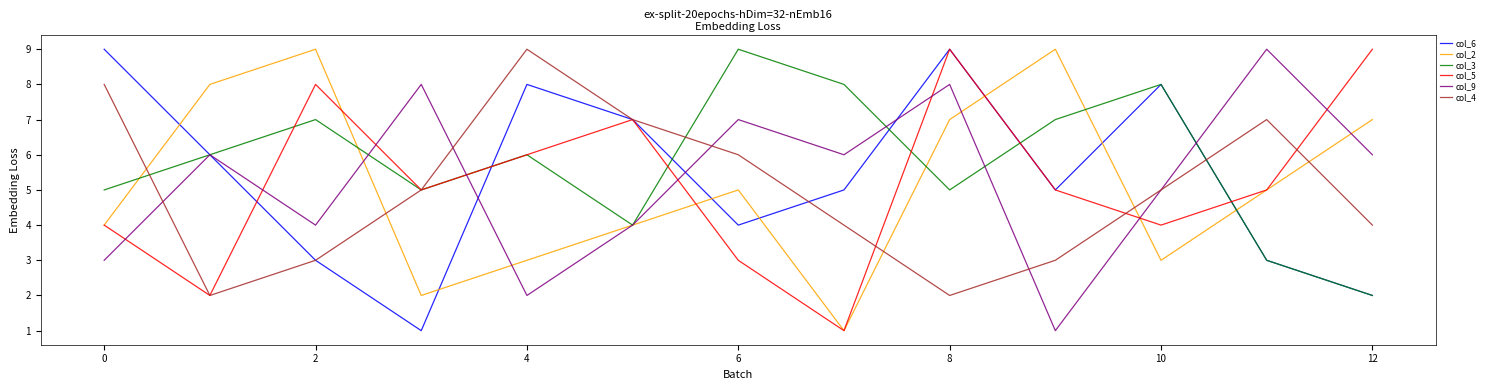

Does the chart display data point markers on the line(s)?

No